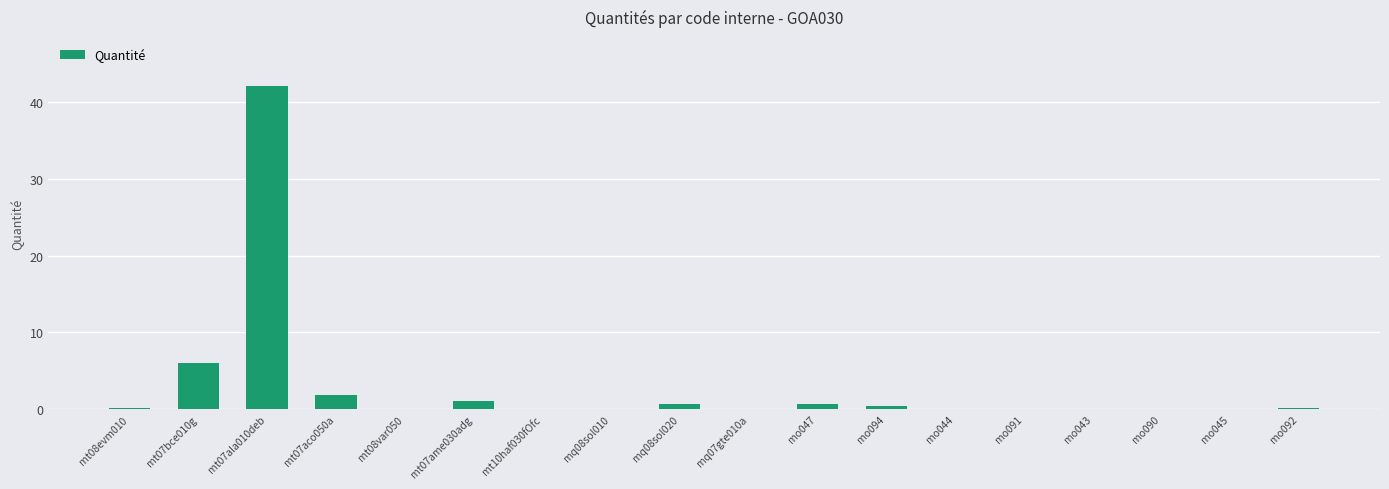

What is the greatest value displayed?

42.2